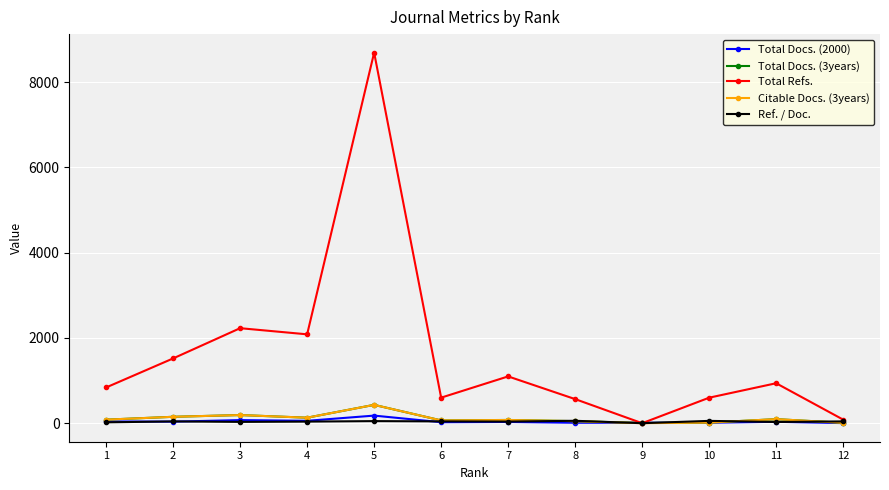

What is the spread (max minus min) of values at 6?

576.0